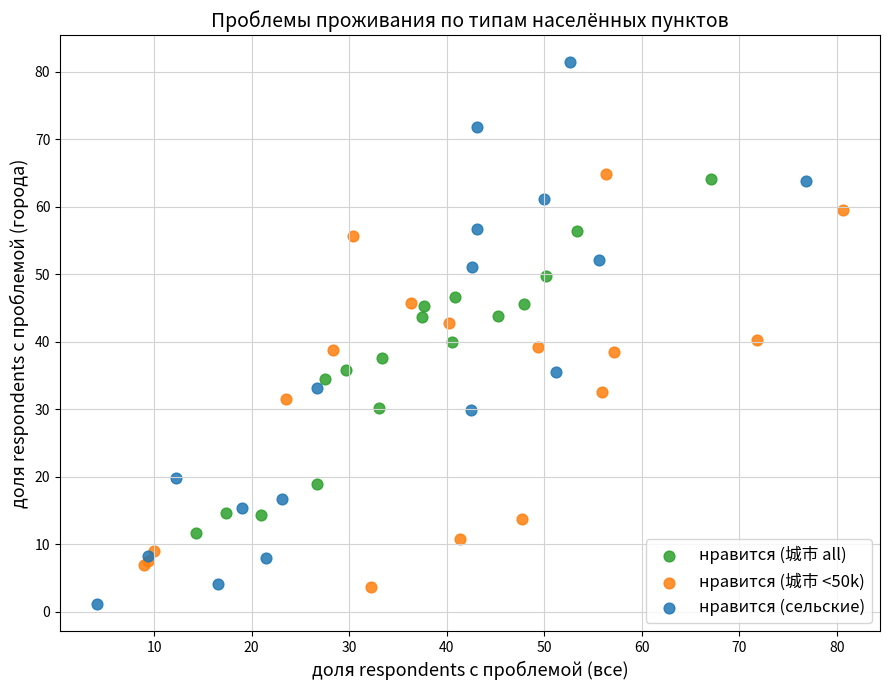

What are all the series names shown in the legend?

нравится (城市 all), нравится (城市 <50k), нравится (сельские)